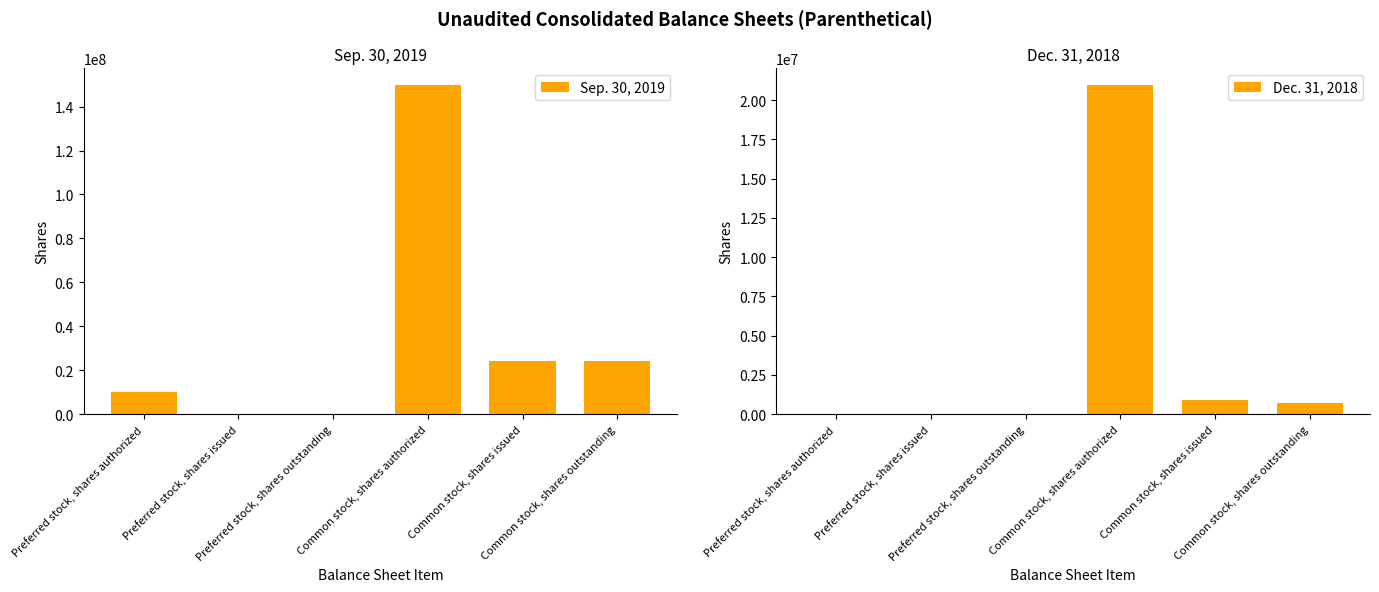

Where is Dec. 31, 2018 nearest to the value 10494365?

Common stock, shares issued